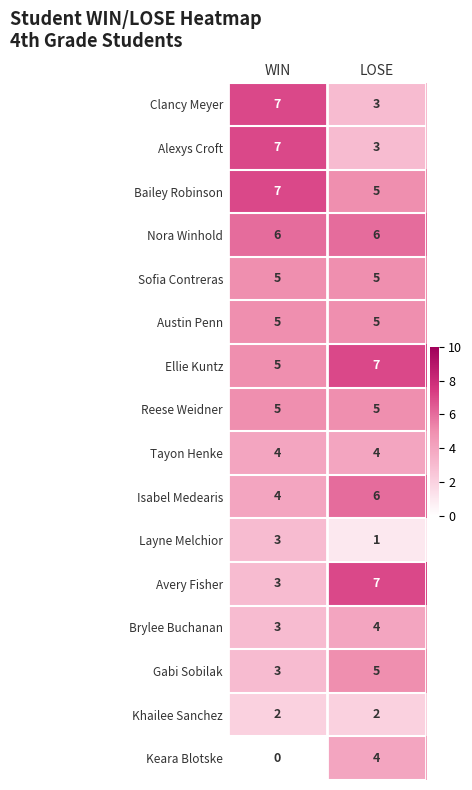

What is the total value across all series at LOSE?

72